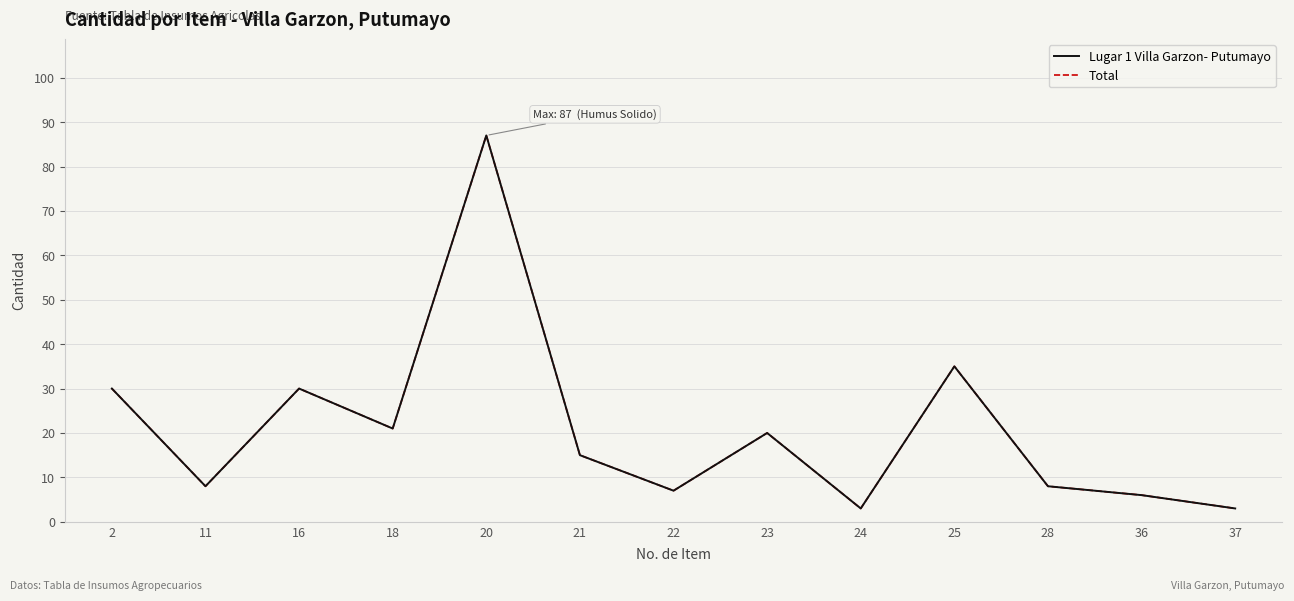

What is the average value of the Lugar 1 Villa Garzon- Putumayo series?

21